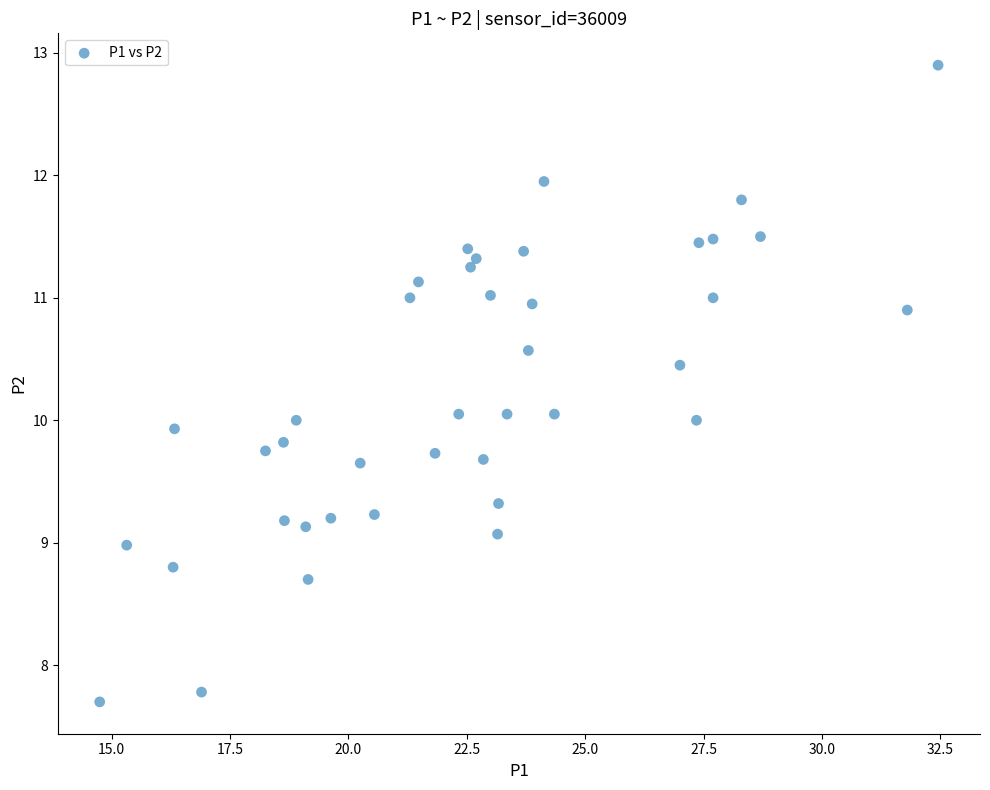

What is the range of Y values (max minus min)?

5.2